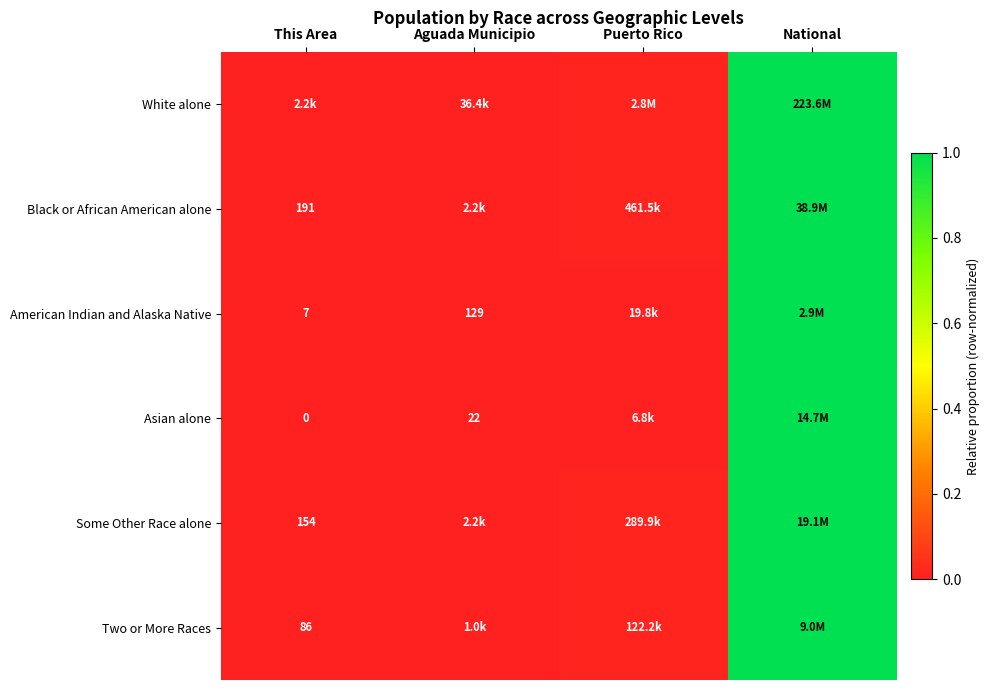

How many distinct data groups are displayed?

6